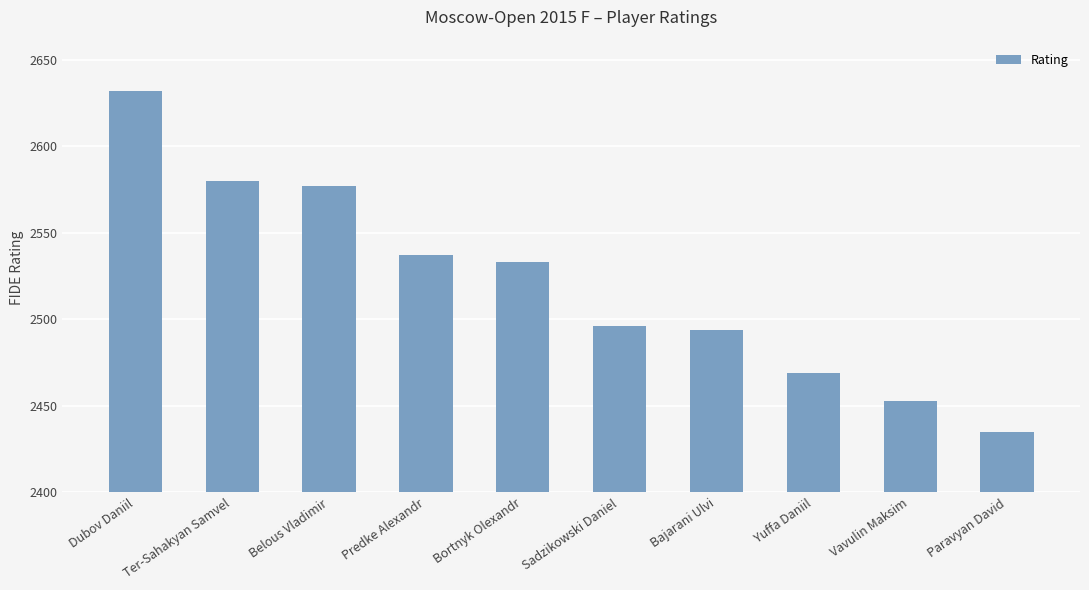

The chart shows a value of 3316 at Yuffa Daniil. True or false?

False